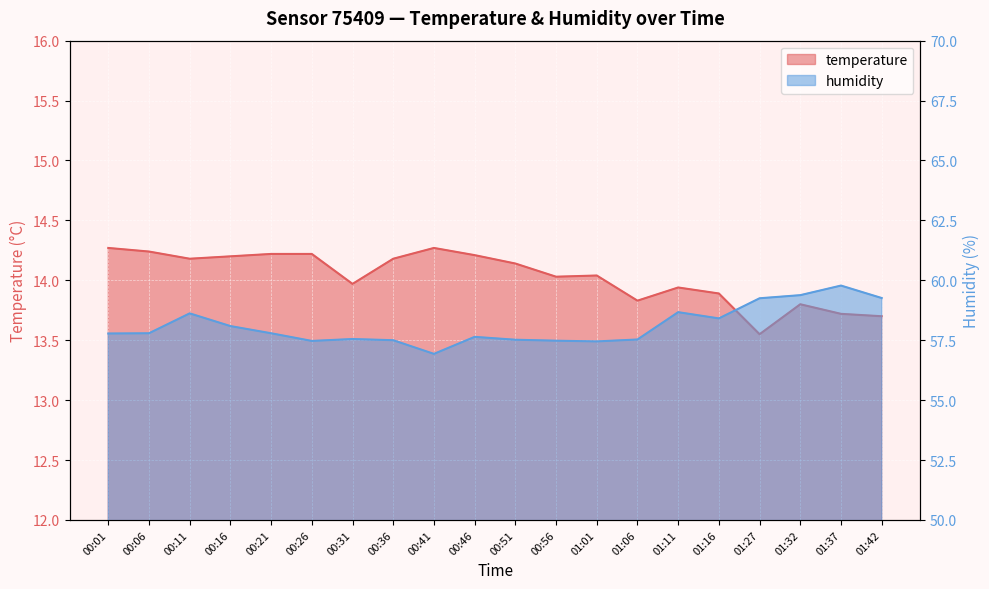

At which category does humidity reach its first local peak?

00:11